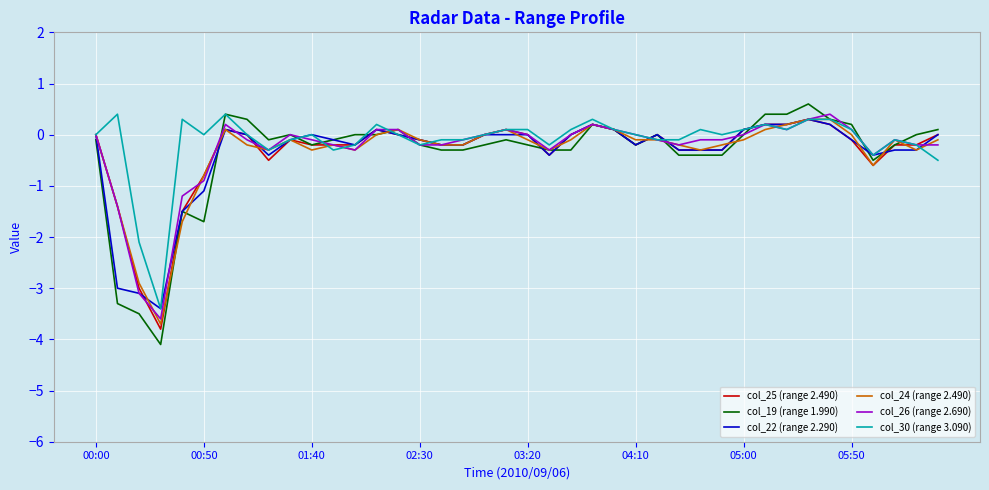

Which series ends up on top after the final intersection of col_19 (range 1.990) and col_25 (range 2.490)?

col_19 (range 1.990)